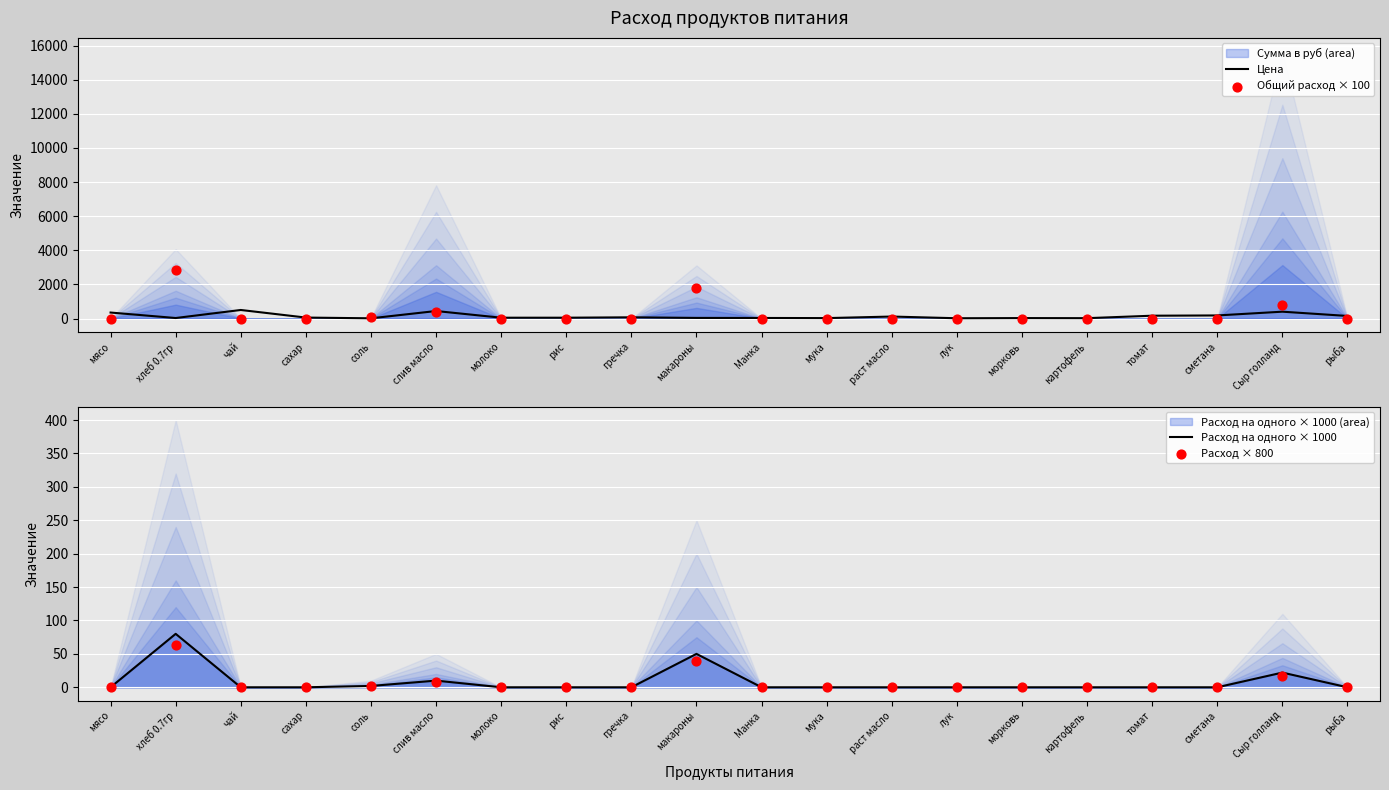

Is it true that Цена equals 438.9 at слив масло?

True